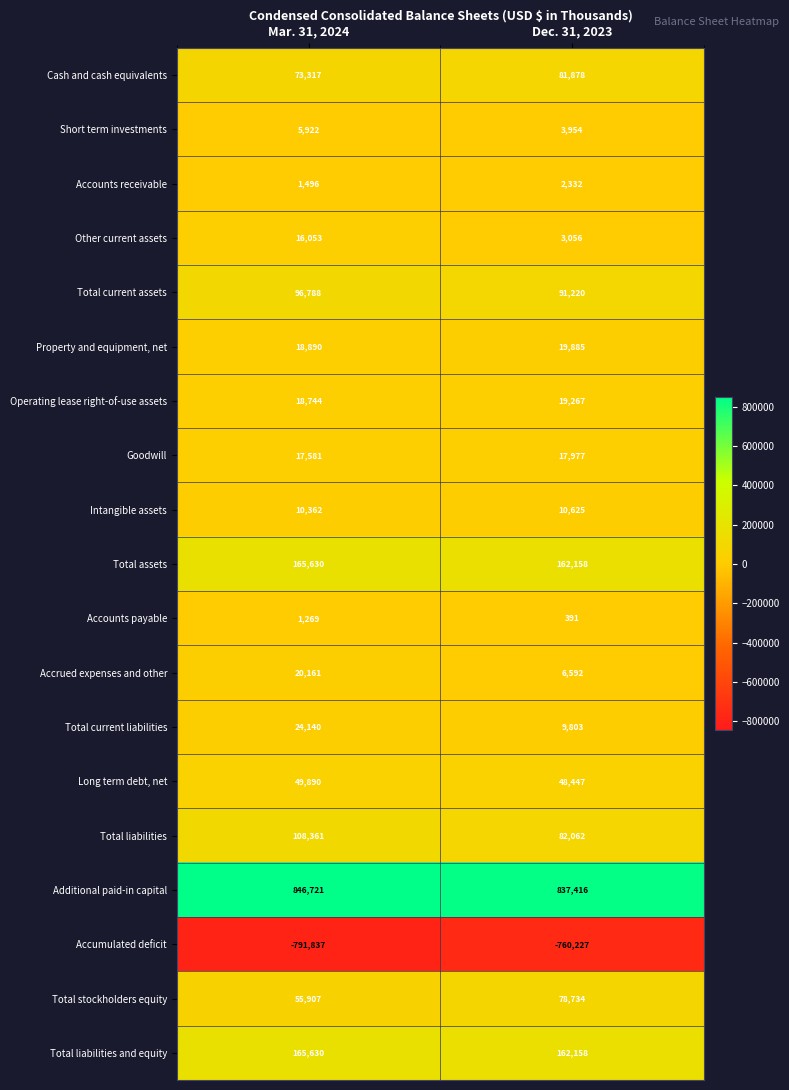

Which category has the lowest value across all series?

Mar. 31, 2024